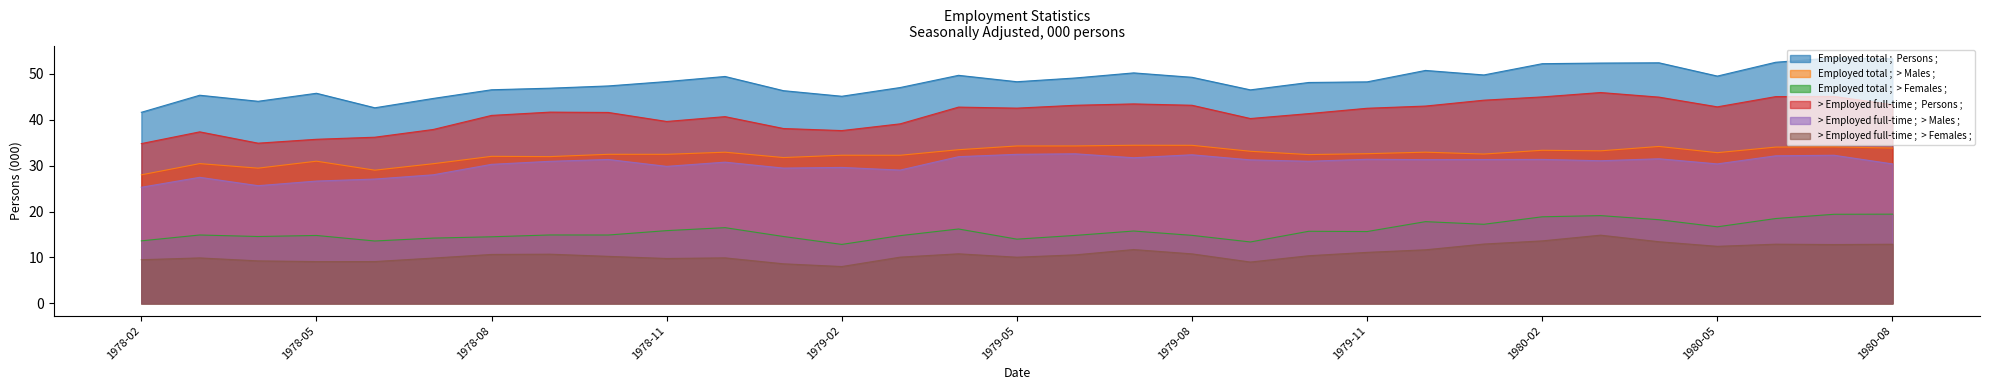

Which has a higher value, 1979-07 or 1979-01?

1979-07